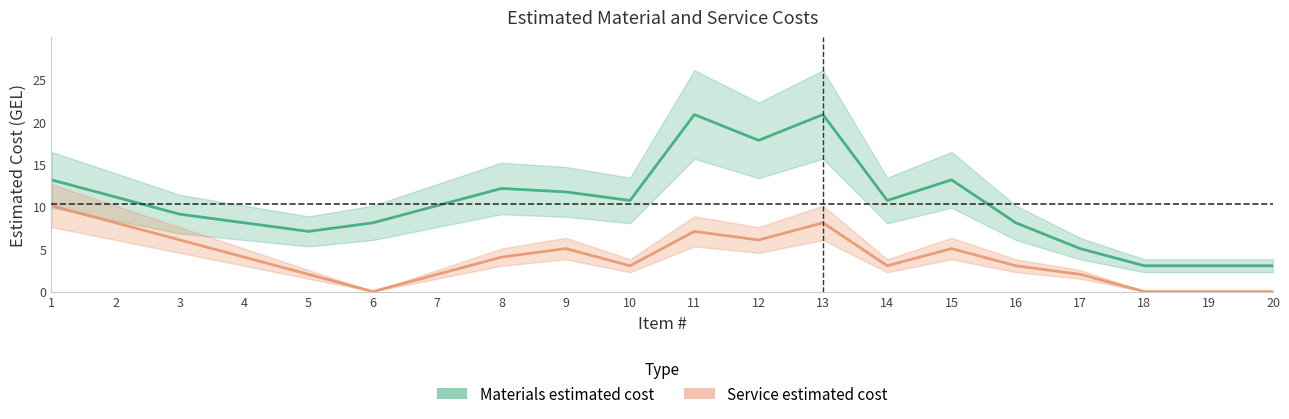

True or false: Materials estimated cost has a value of 11.1 at 2.

True